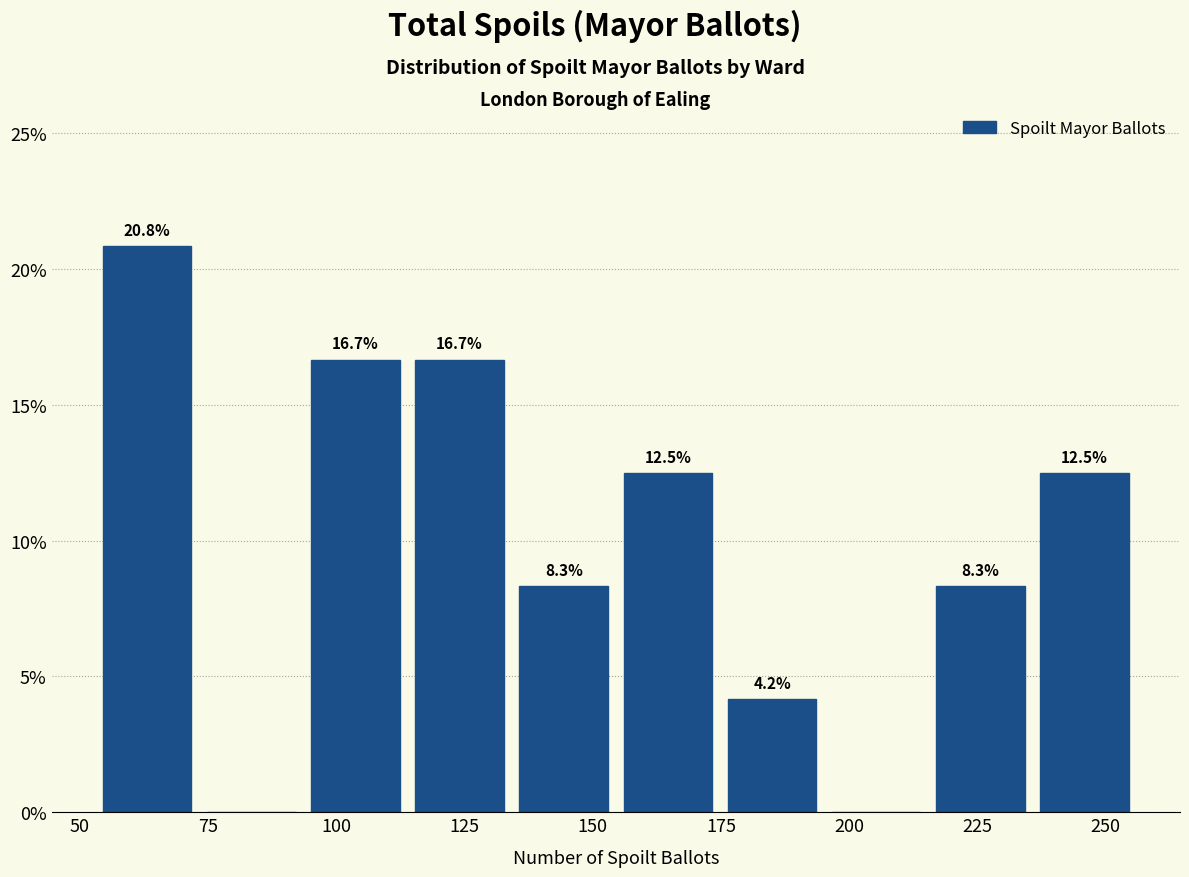

Over which range of the x-axis is the bar tallest?

55 to 75